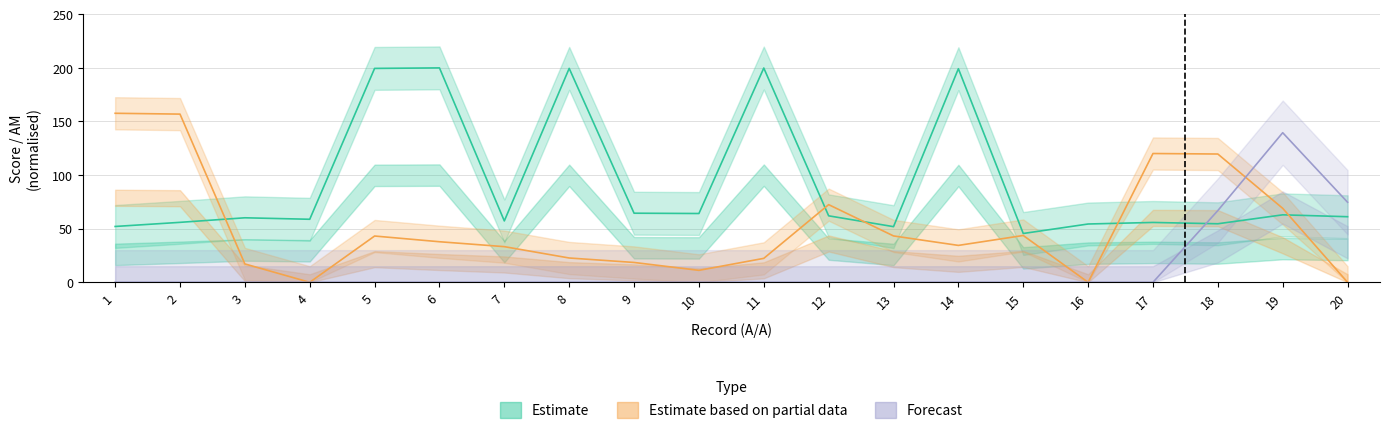

Rank the categories by Estimate value from lowest to highest.

15, 13, 1, 16, 18, 17, 2, 7, 4, 3, 20, 12, 19, 10, 9, 14, 5, 8, 11, 6